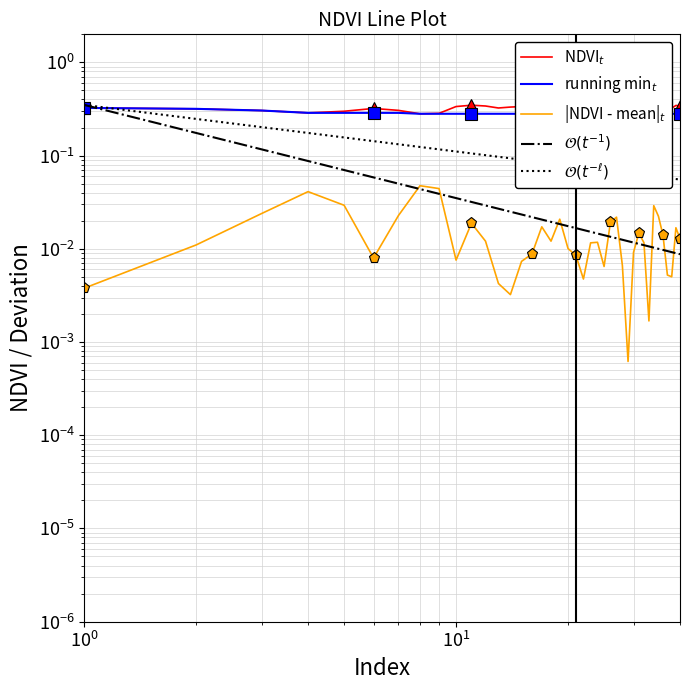

How many interior local peaks (higher than both neighbors) does the data have?

9